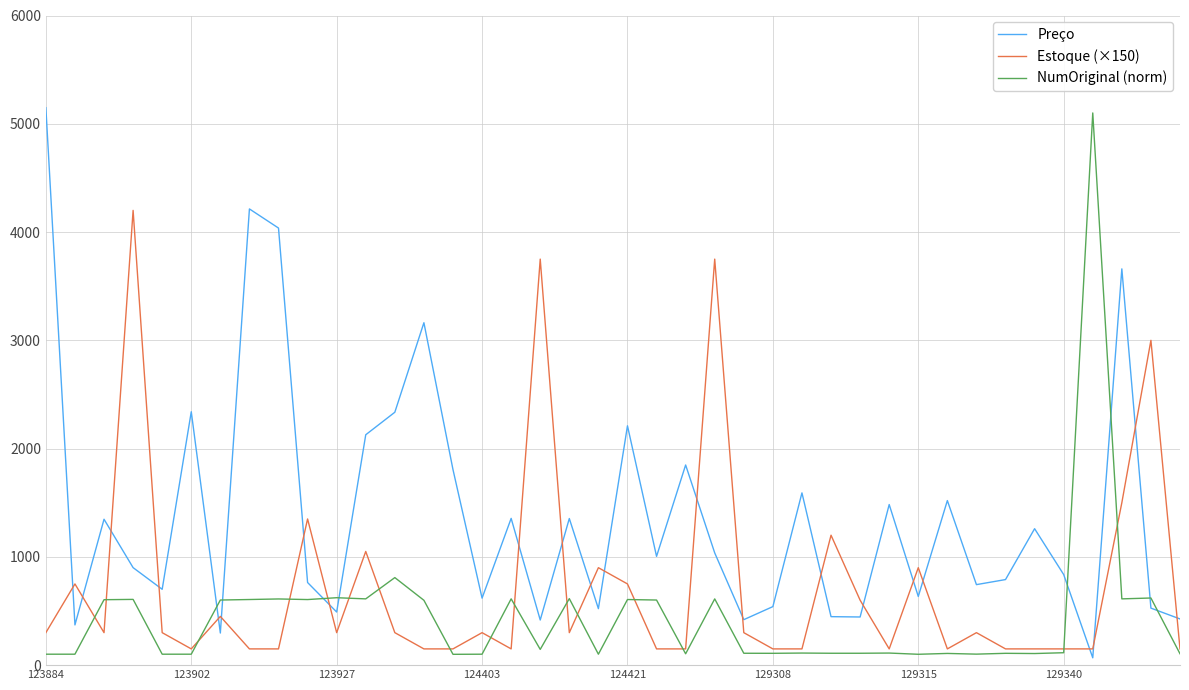

After their last crossing, which series has the higher values: Preço or Estoque (×150)?

Preço